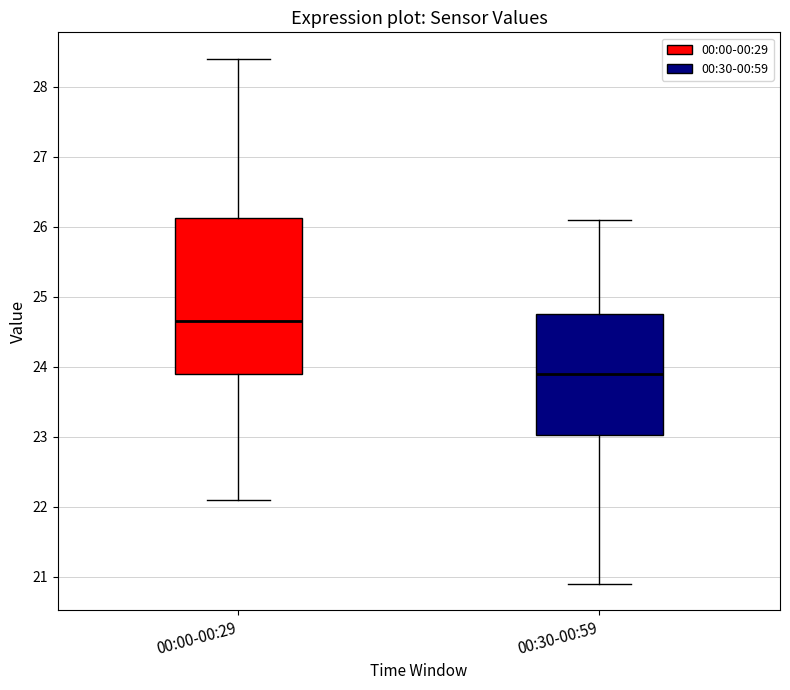

Reading left to right, transcribe this box plot: for each box, give where its median line is, the range the box spans, and where its two whiskers end, as read against the y-axis. The values are not printed on the chart, so give them approximately, as read against the axis.

00:00-00:29: median 24.7, box 23.9 to 26.1, whiskers 22.1 to 28.4
00:30-00:59: median 23.9, box 23.0 to 24.7, whiskers 20.9 to 26.1